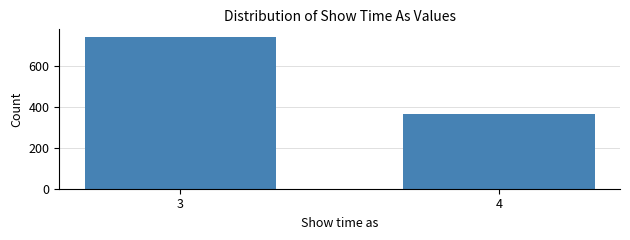

Reading left to right, what are all the values shown in this chart?

3=742	4=367